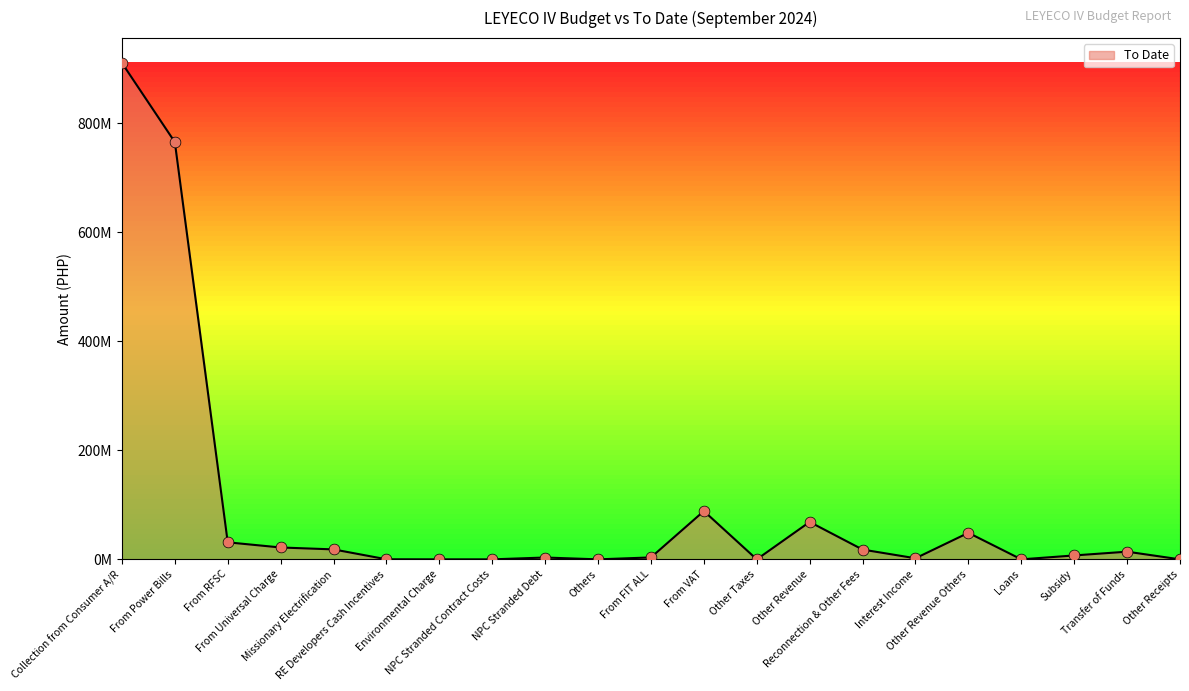

What is the change in value from From RFSC to Reconnection & Other Fees?

-13300093.5